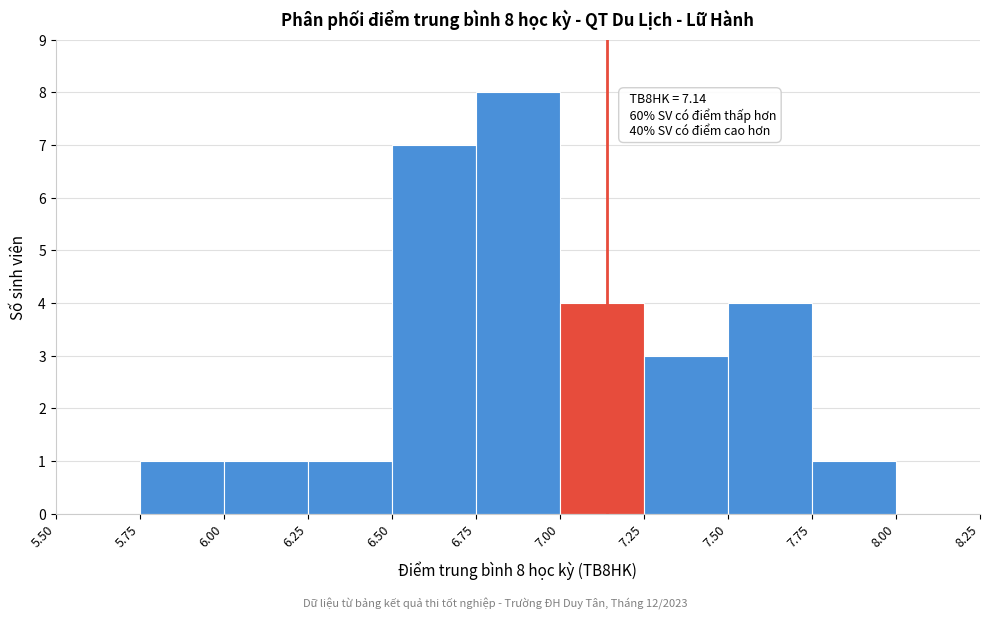

Over which range of the x-axis is the bar tallest?

6.75 to 7.00